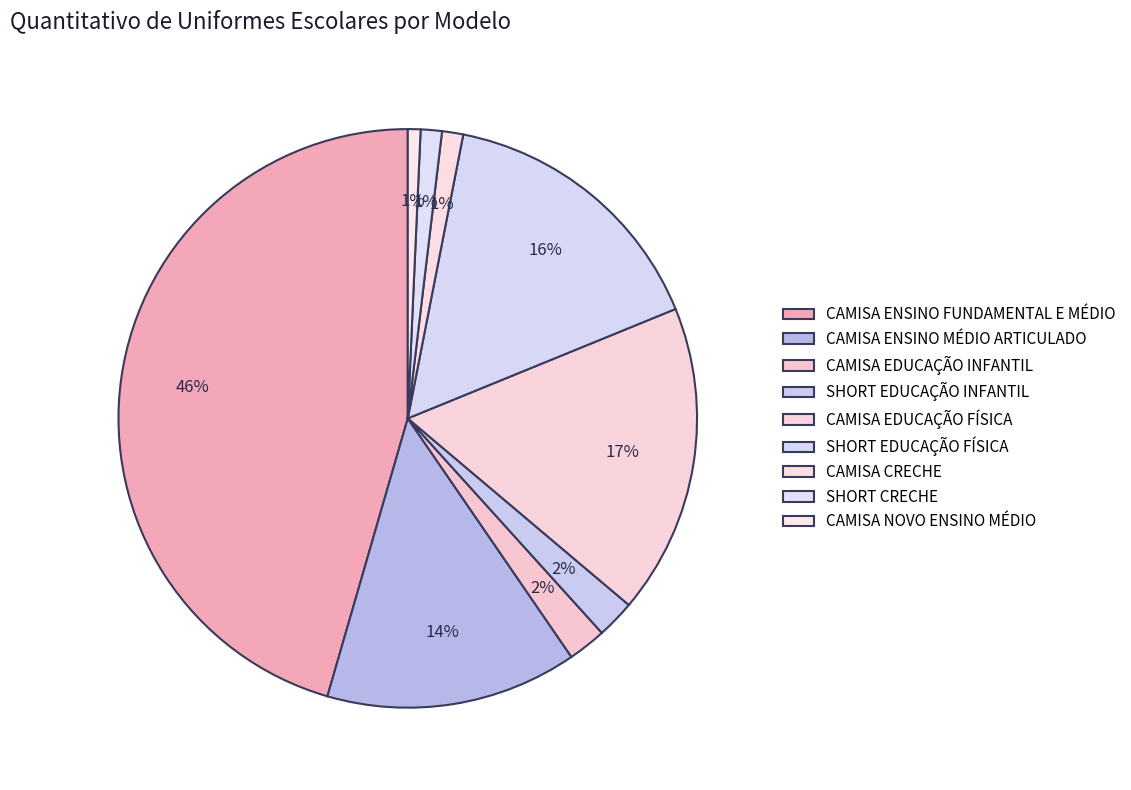

The CAMISA EDUCAÇÃO FÍSICA slice represents 11% of the pie. True or false?

False